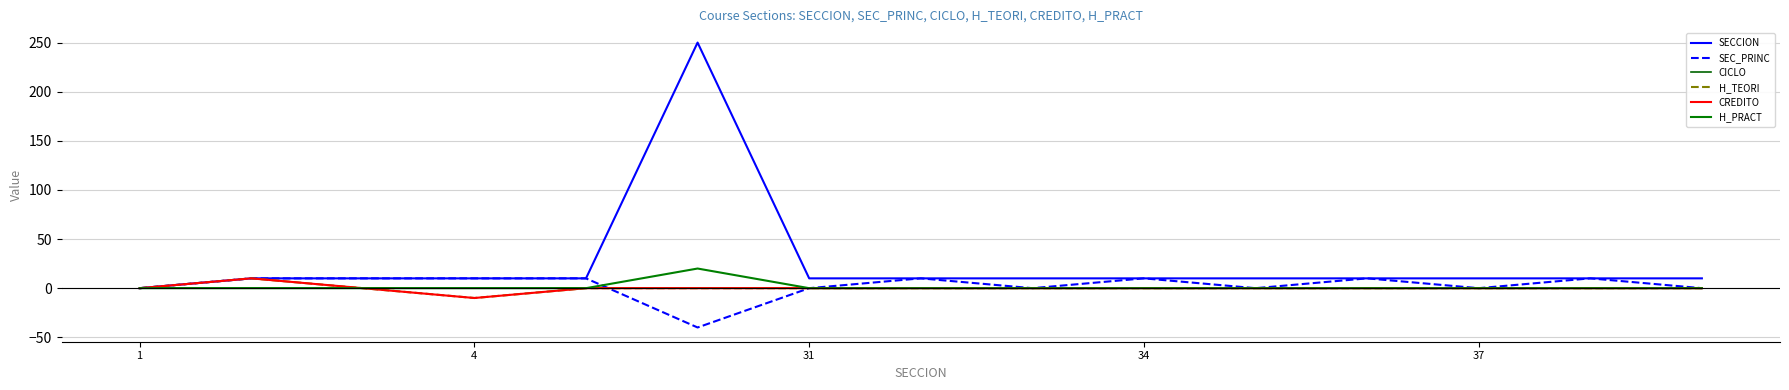

What are all the series names shown in the legend?

SECCION, SEC_PRINC, CICLO, H_TEORI, CREDITO, H_PRACT